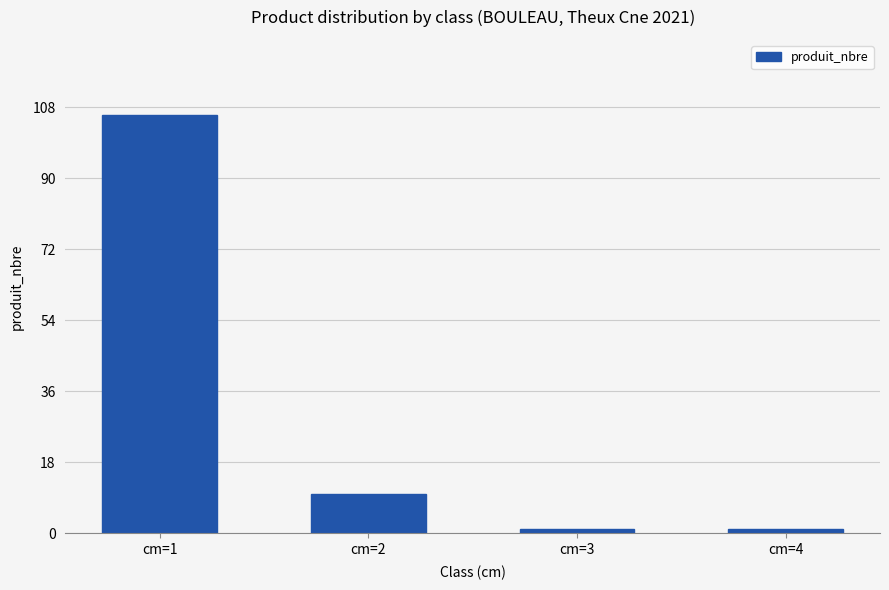

What is the ratio of the value at cm=2 to the value at cm=4?

10.0